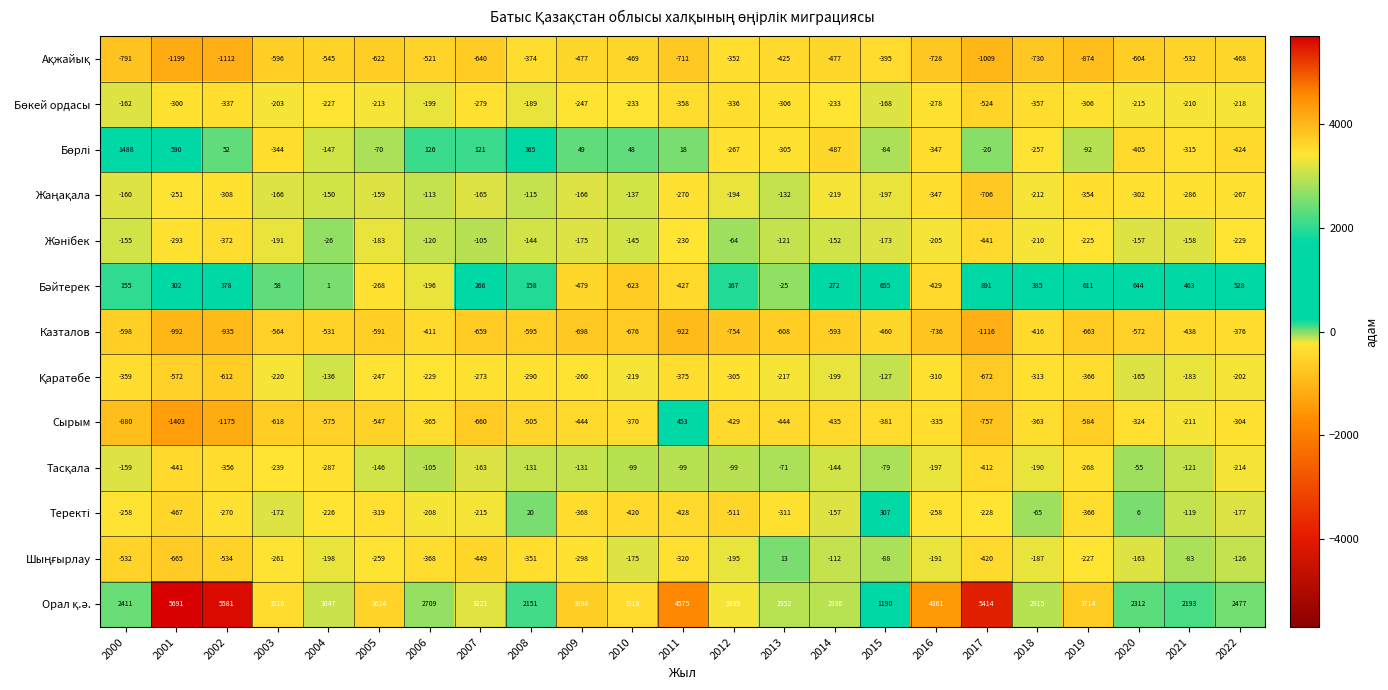

How many series are shown in this chart?

13